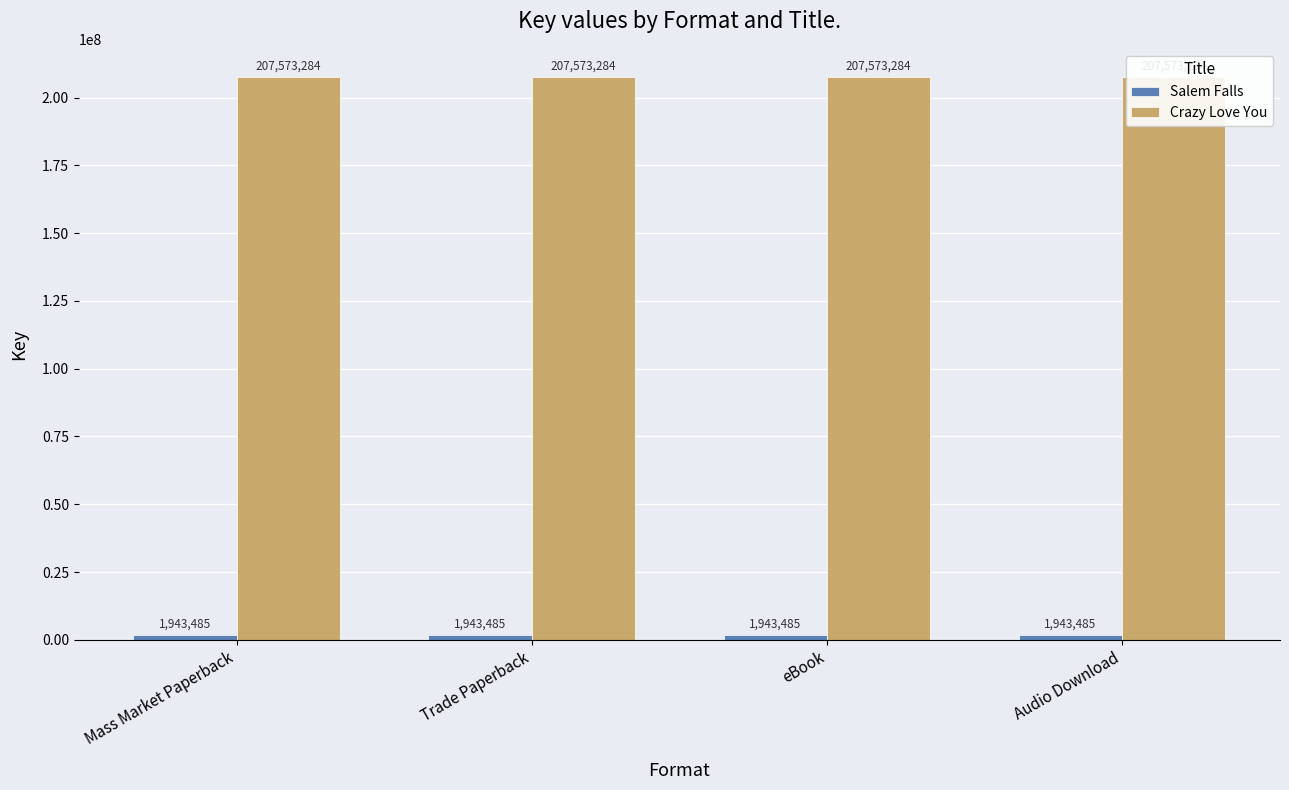

Which series has the widest spread of values?

Salem Falls